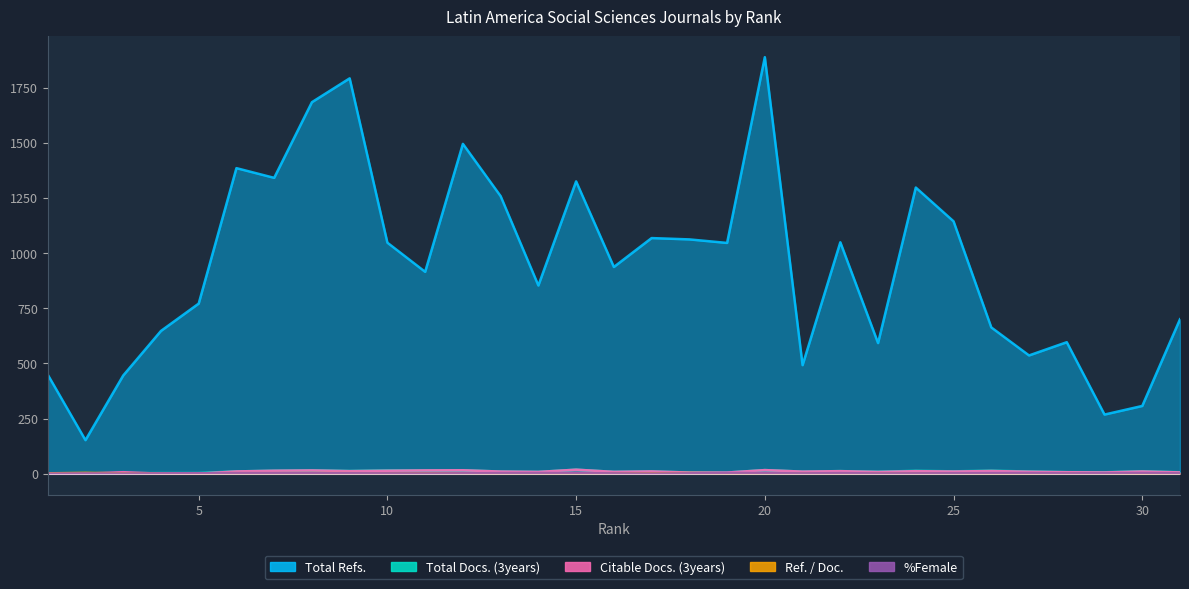

How many intersections are there between Ref. / Doc. and Citable Docs. (3years)?

3